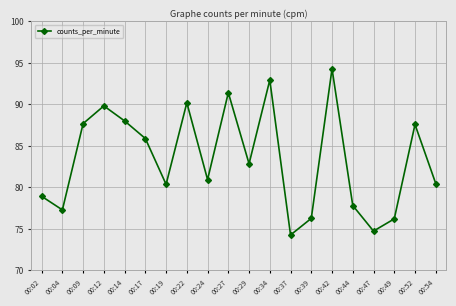

Which label corresponds to the largest value in the chart?

00:42